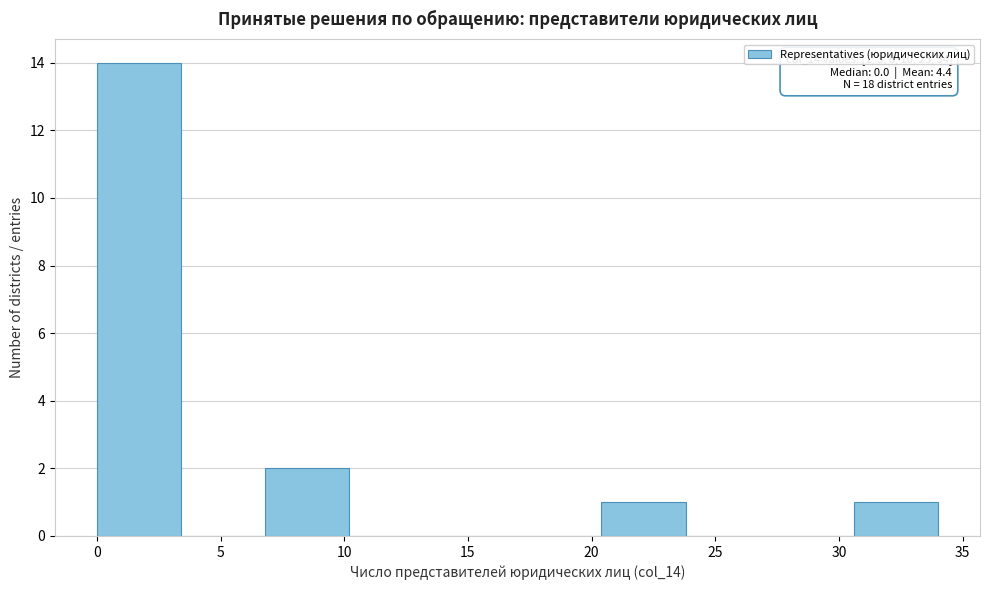

Over which range of the x-axis is the bar tallest?

0.0 to 3.4